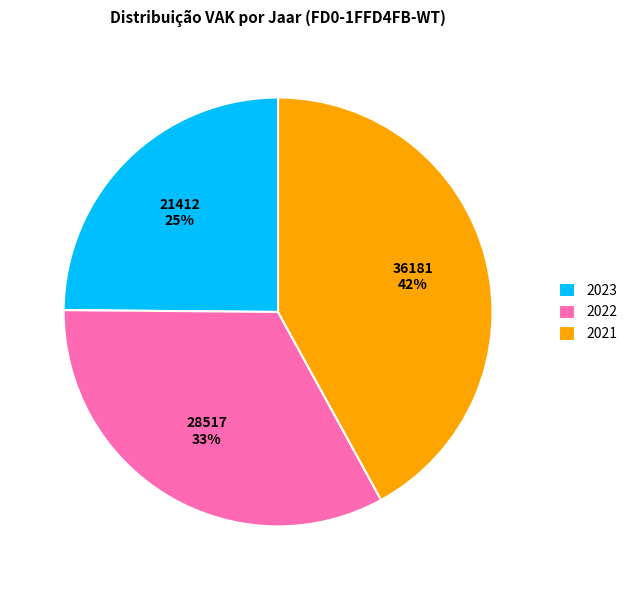

How many segments does this pie chart have?

3